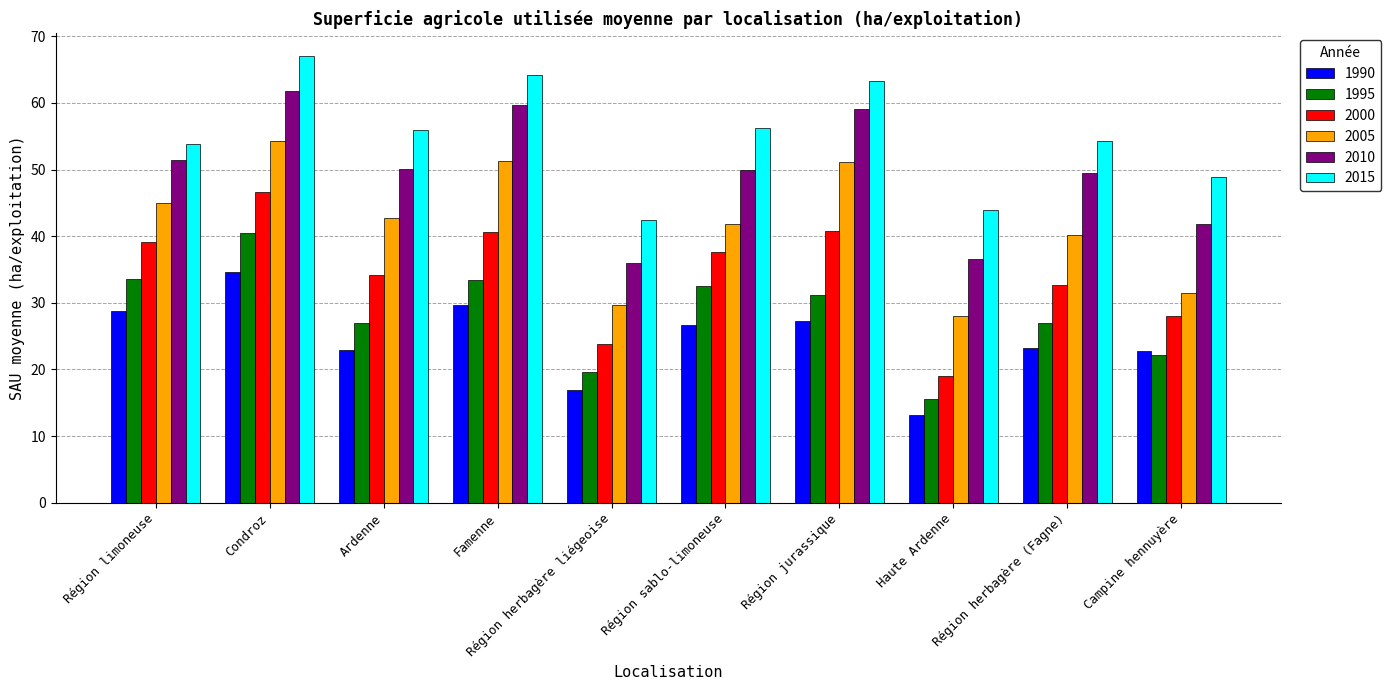

The 2005 series shows 73.2 at Famenne. True or false?

False